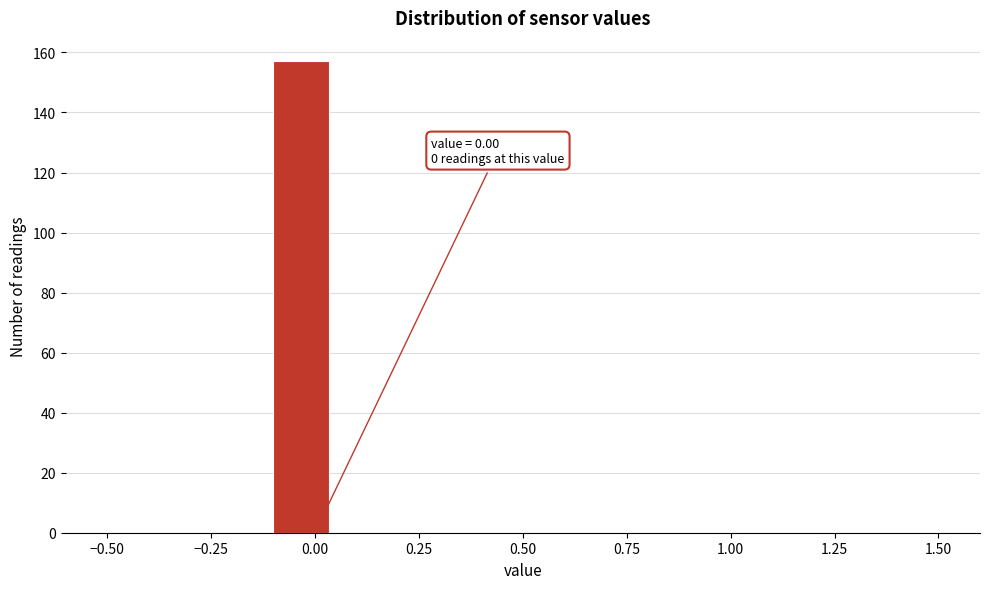

Read against the x-axis, roughly where is the centre of the tallest bar?

-0.05